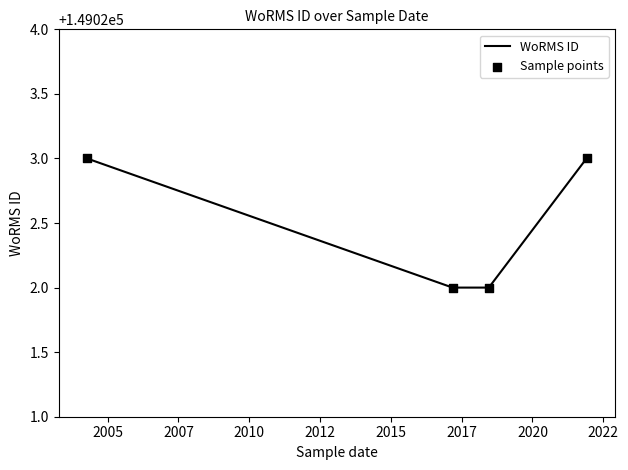

What is the minimum value shown in the chart?

149022